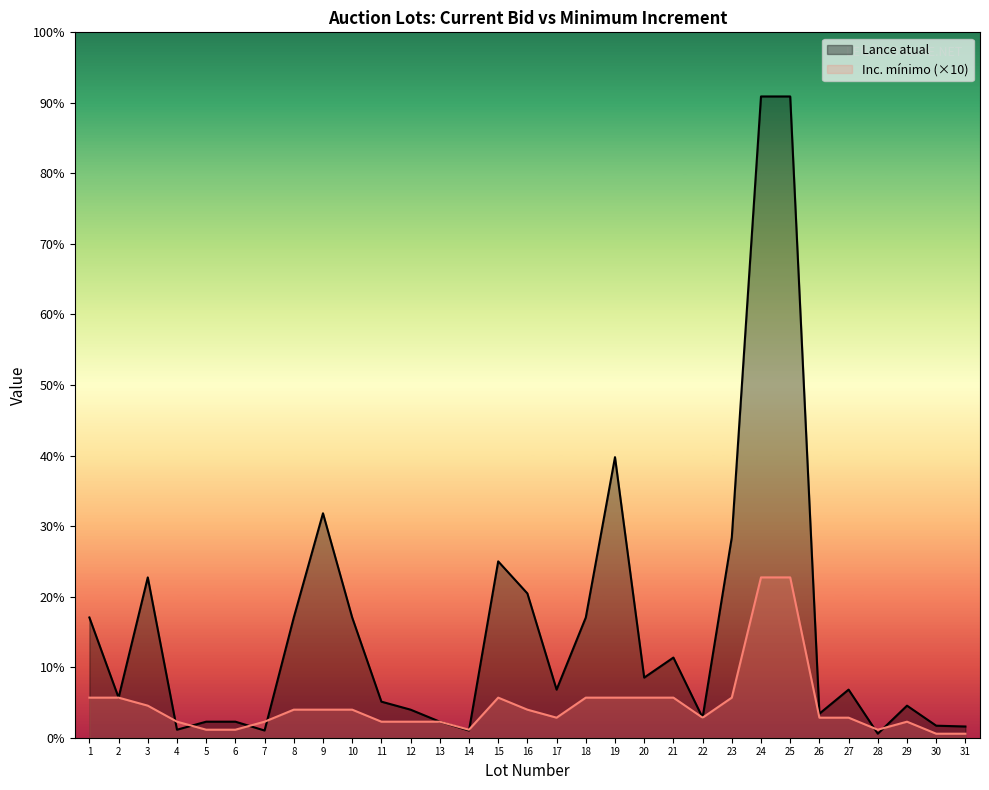

List the series in order of their overall mean, highest first.

Lance atual, Inc. mínimo (×10)